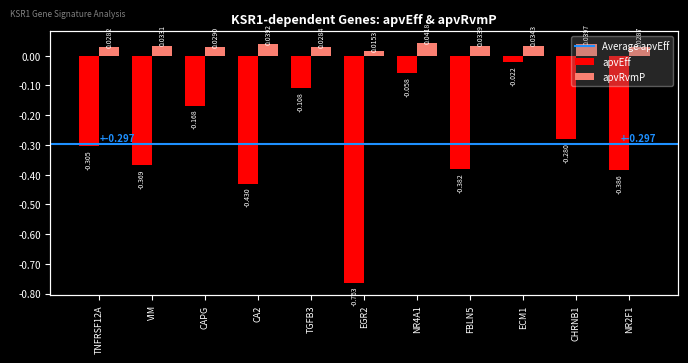

How many data points does each series have?

11